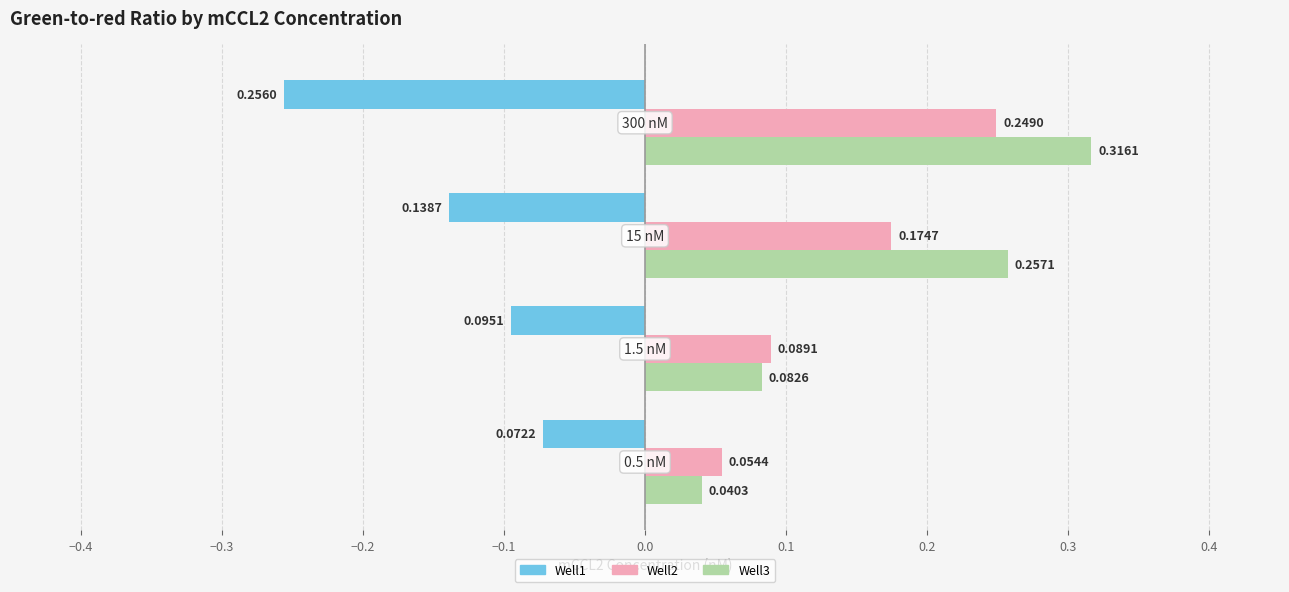

Which series has the largest range (max minus min)?

Well3